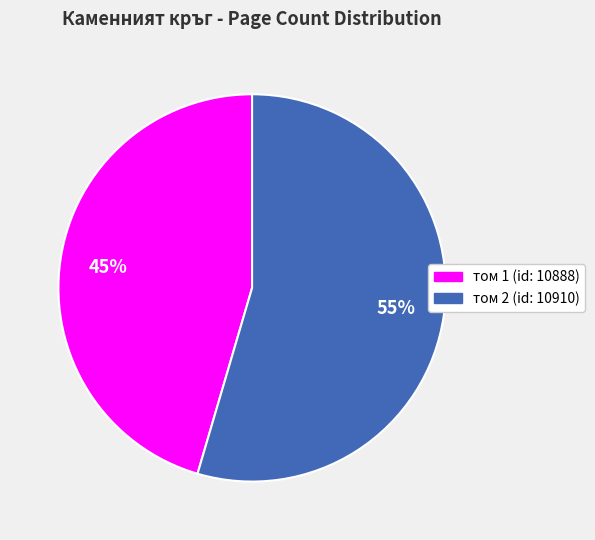

Does any single category account for the majority?

Yes